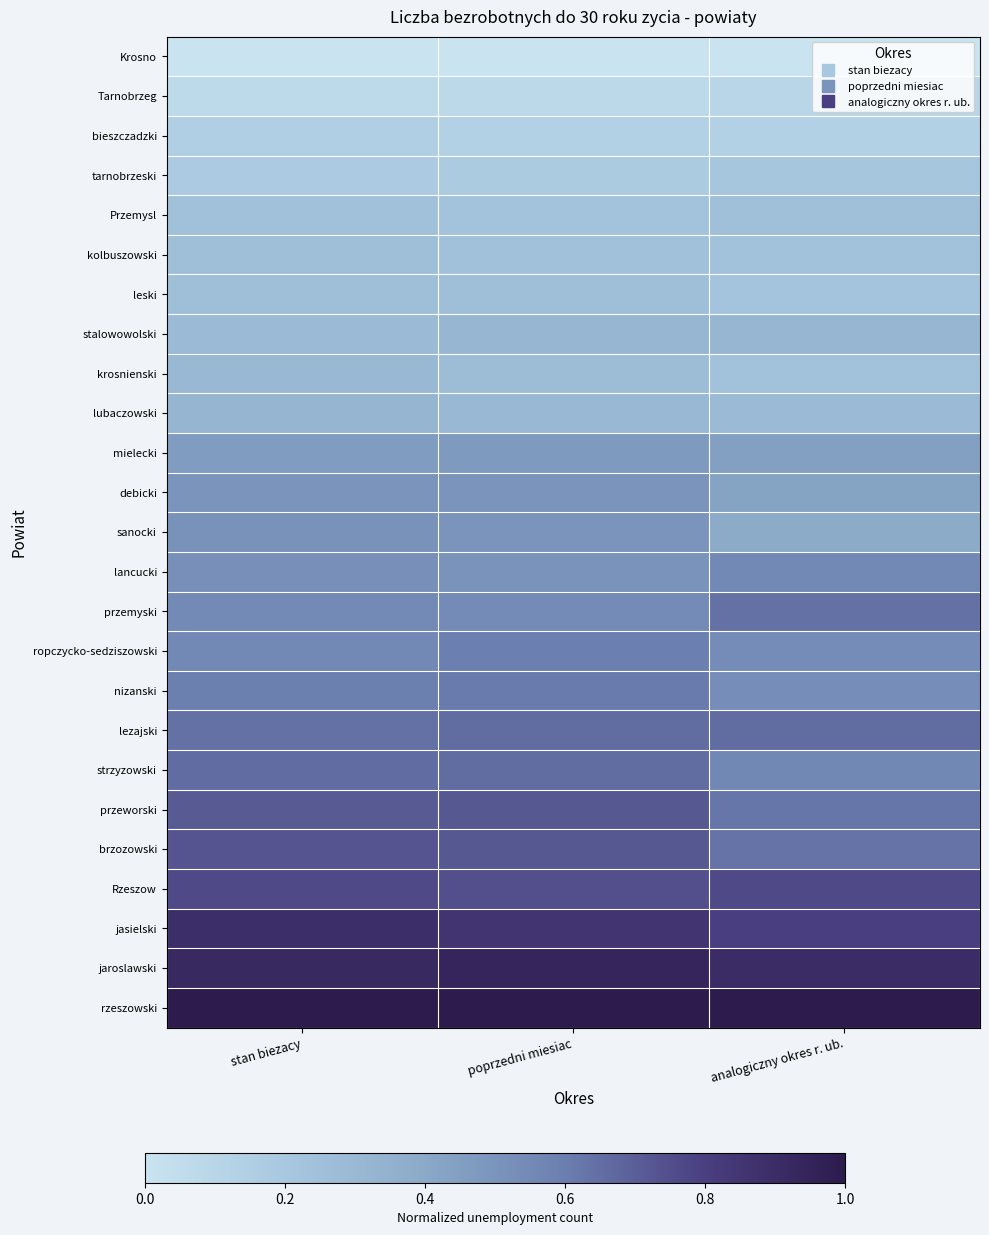

Which series has the largest total across all categories?

rzeszowski